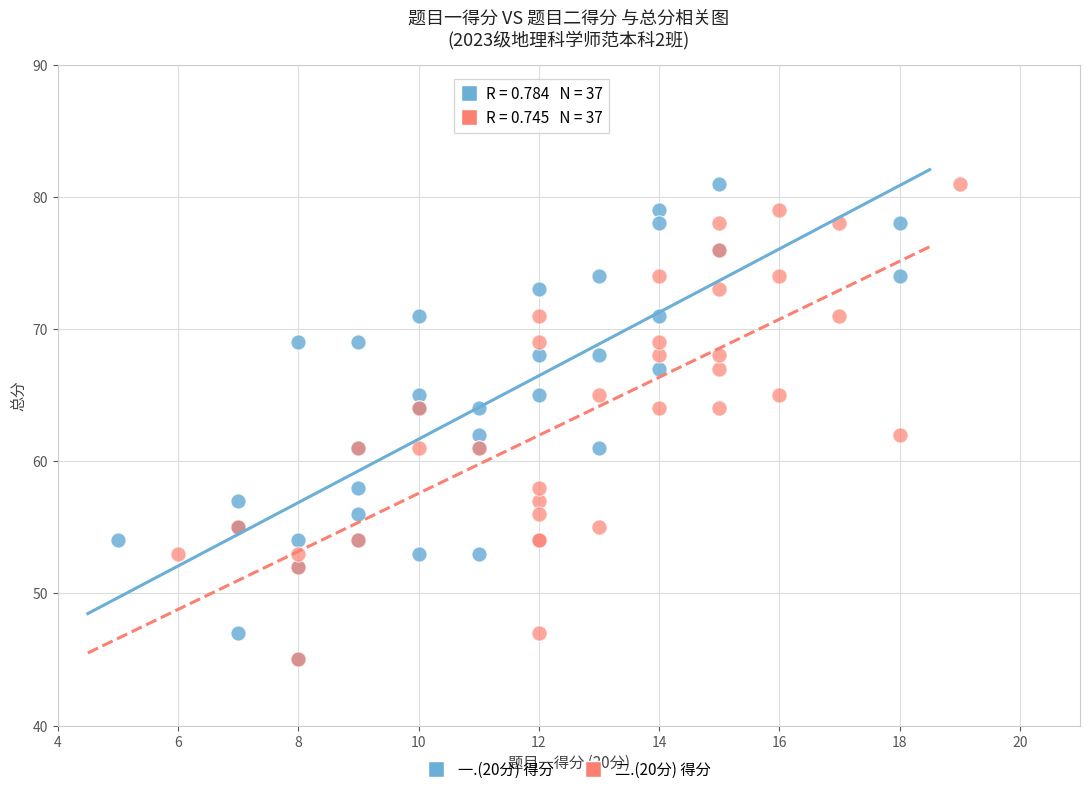

What are all the series names shown in the legend?

一.(20分) 得分, 二.(20分) 得分